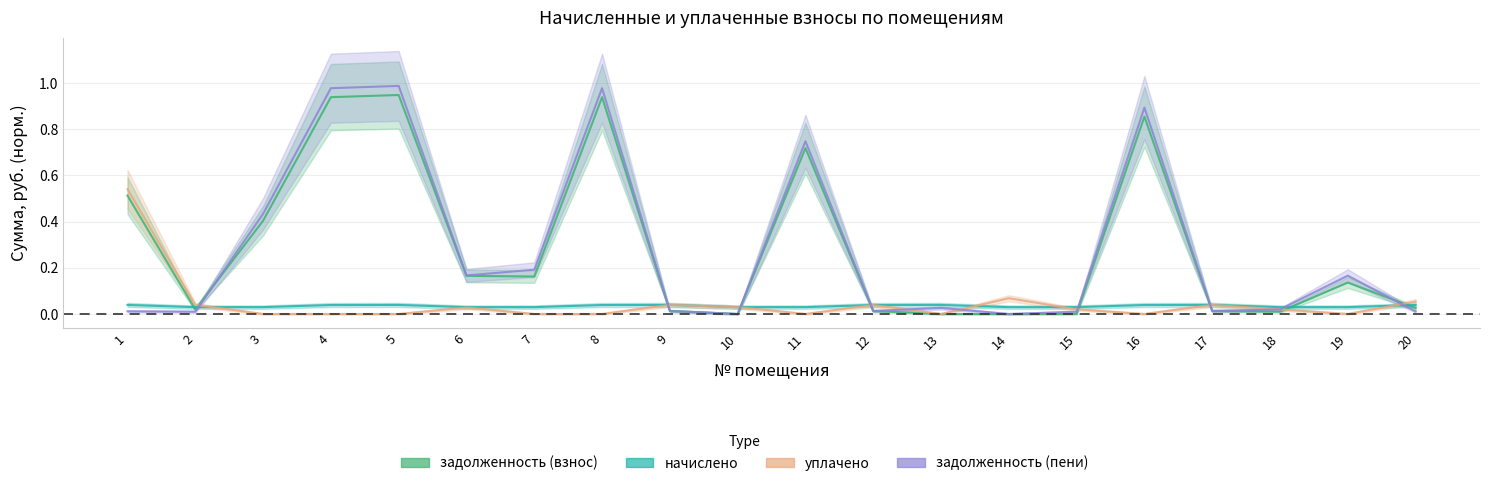

At which label does начислено reach its peak?

1